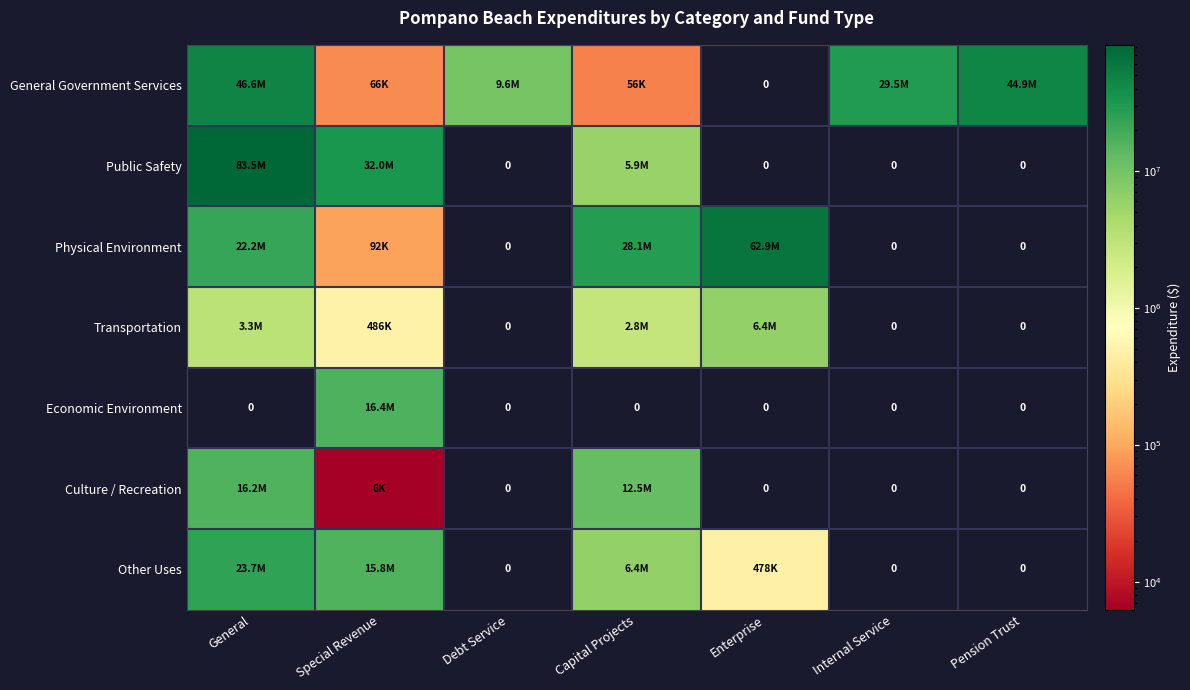

At which category is the sum across all series the highest?

General